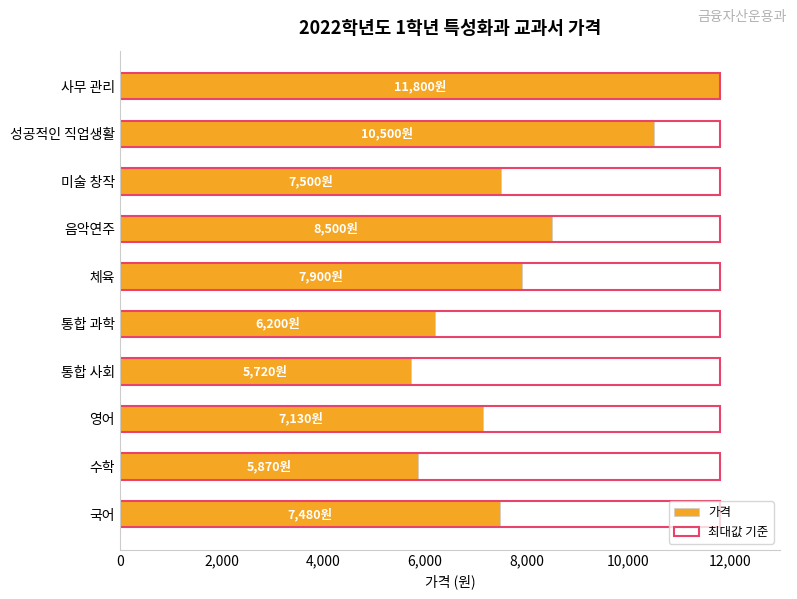

What are all the series names shown in the legend?

가격, 최대값 기준